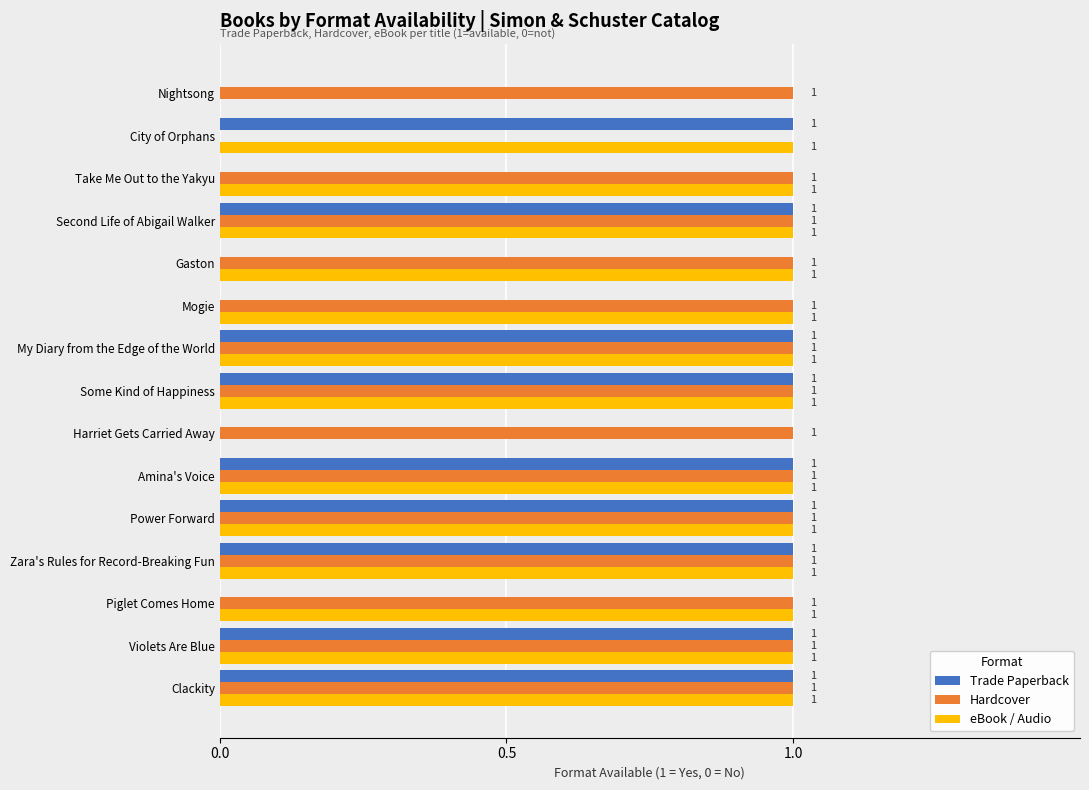

The value of eBook / Audio at Mogie is 1. True or false?

True